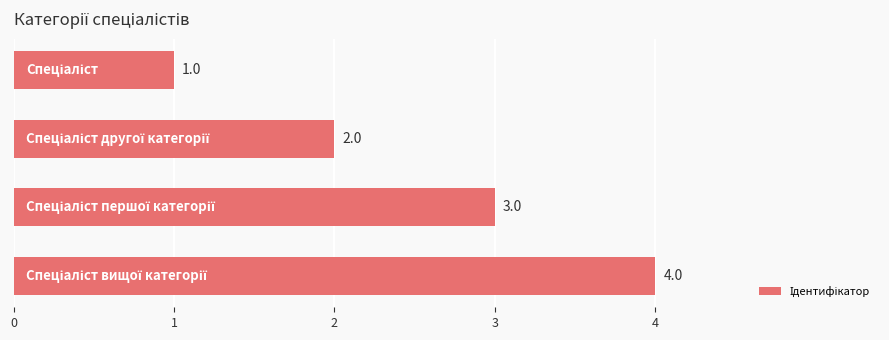

How many values are between 2 and 4?

3